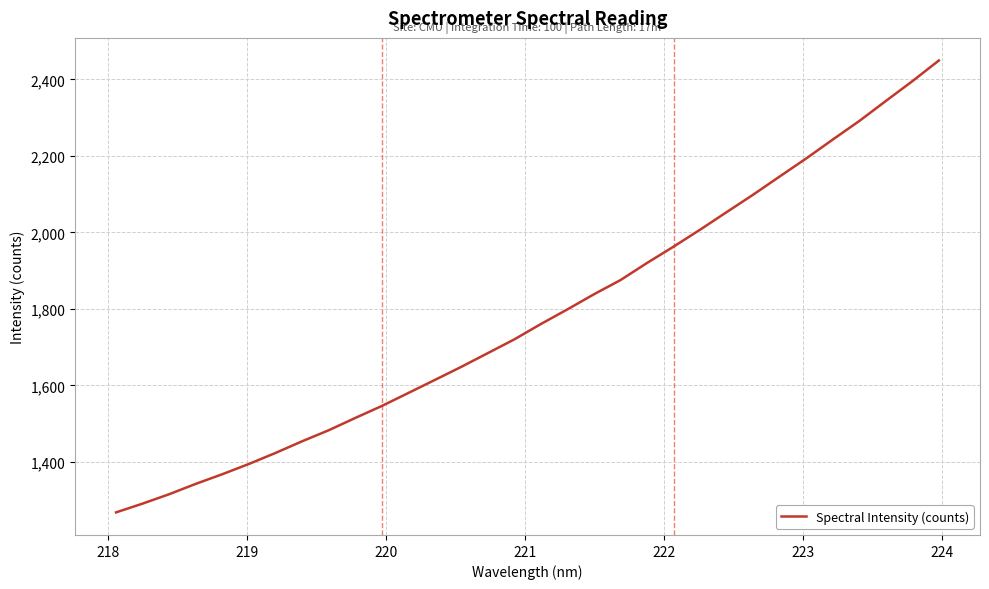

What is the smallest value displayed?

1268.2